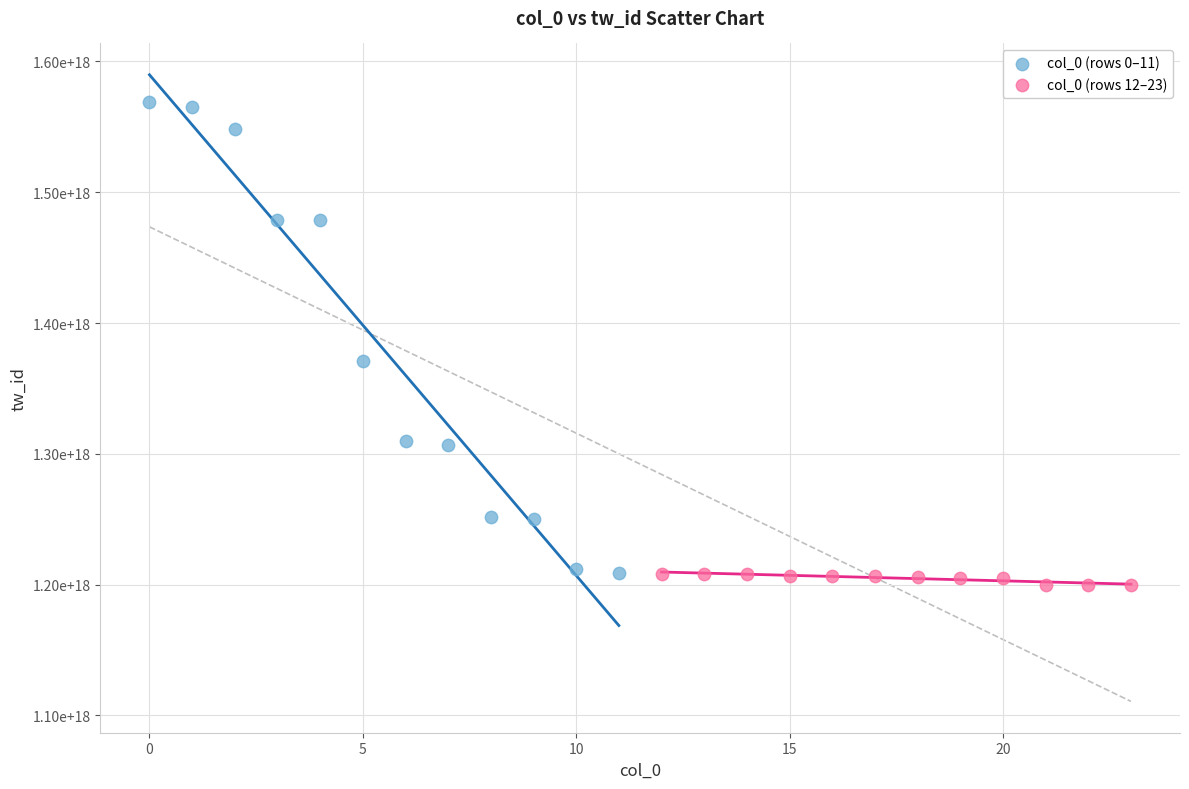

Which series reaches the maximum Y coordinate?

col_0 (rows 0–11)